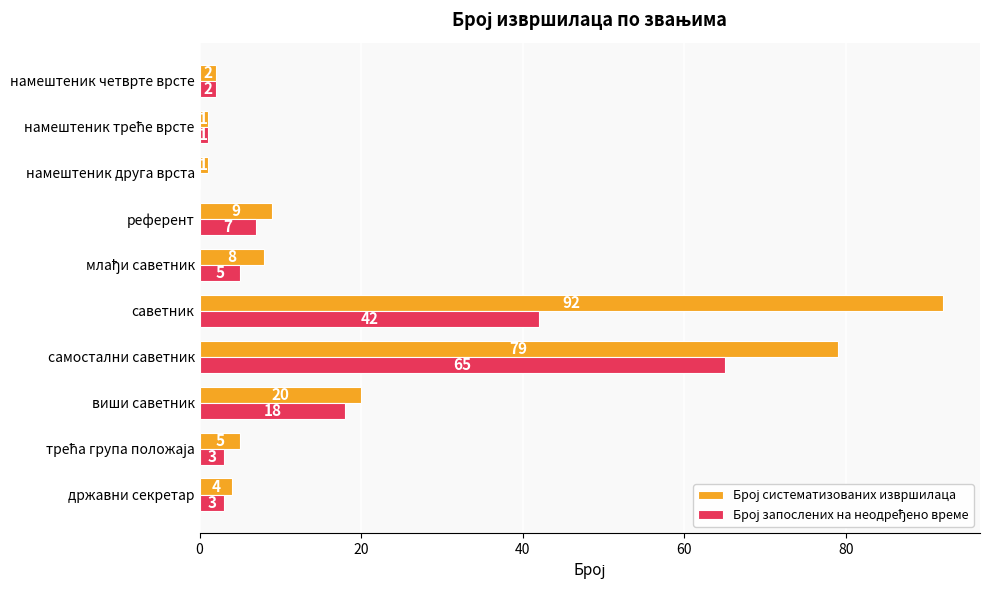

How many series are shown in this chart?

2